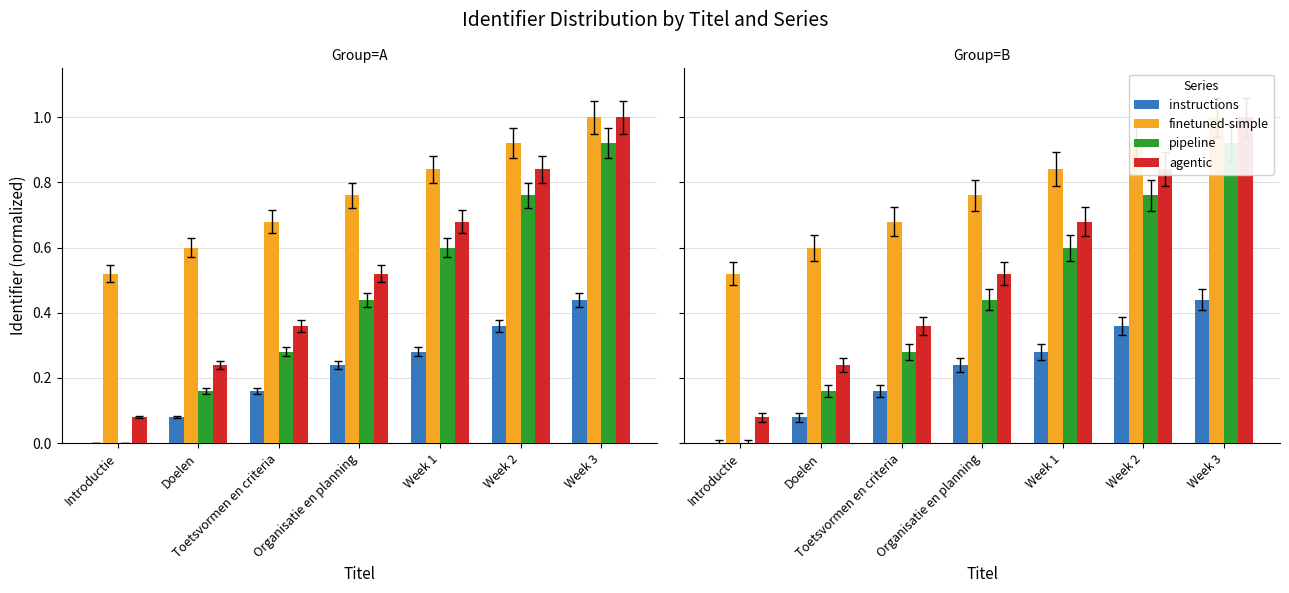

What is the difference between the maximum and second lowest values in the pipeline series?

0.8